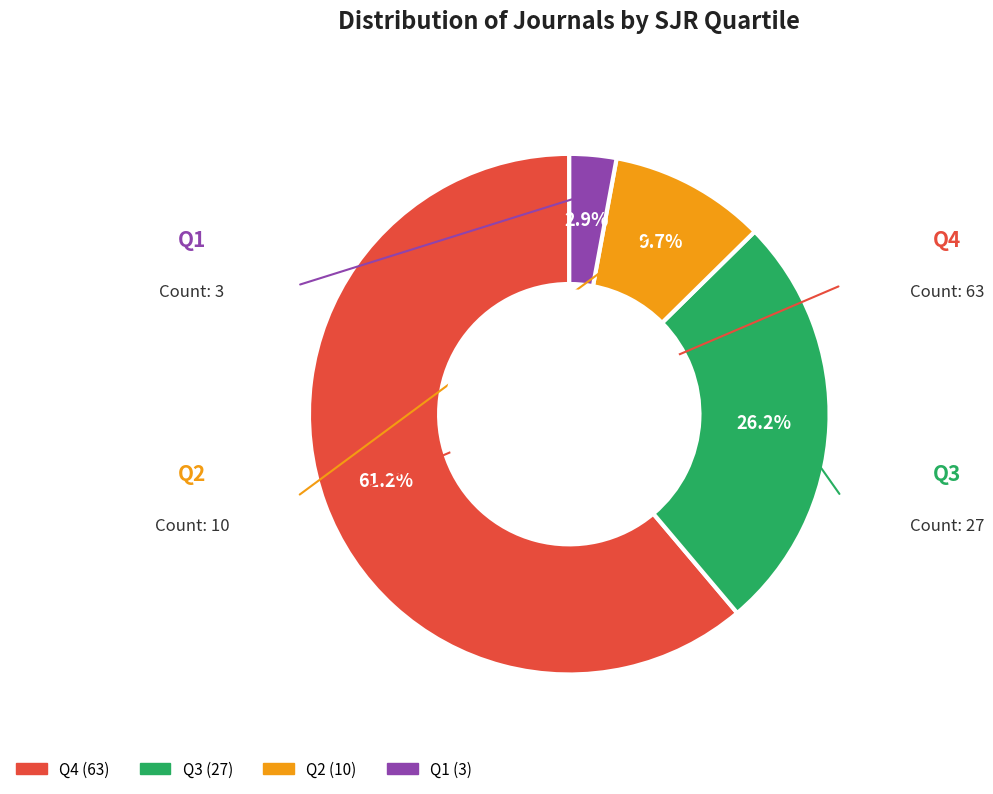

Does Q1 account for over 50% of the chart?

No